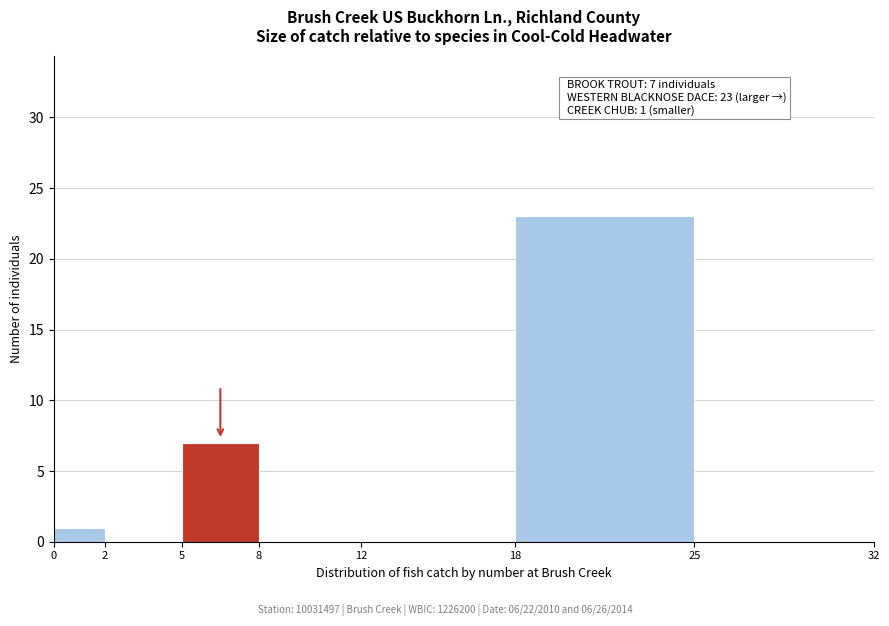

Which range on the x-axis has the tallest bar?

18 to 25